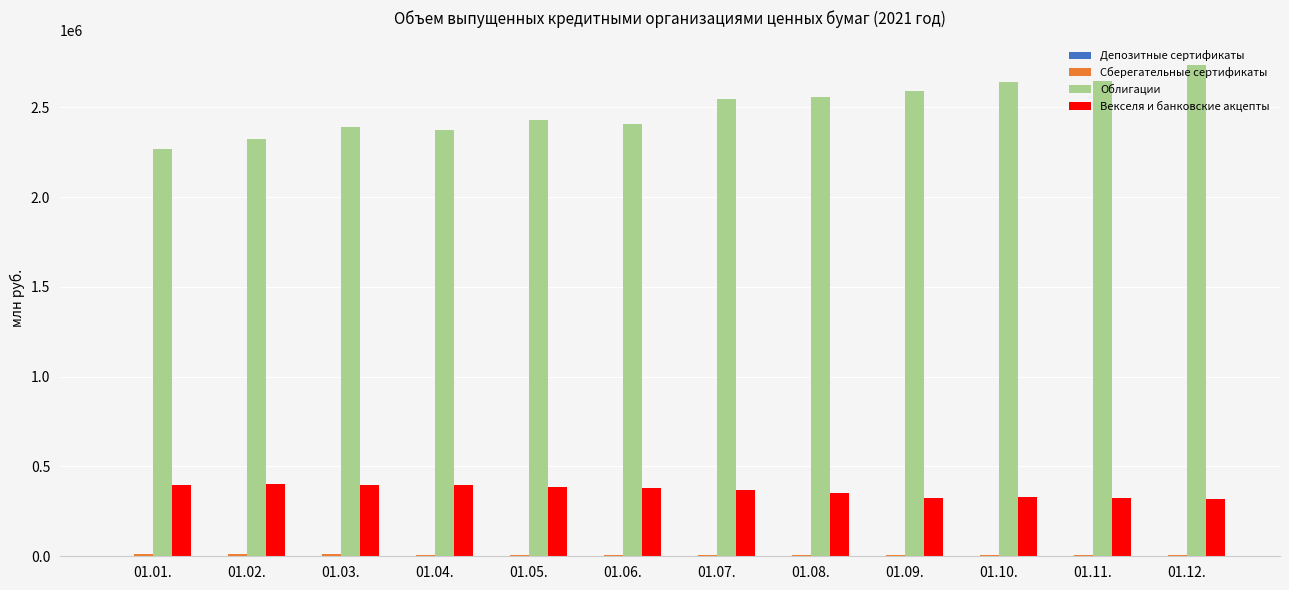

What value does the Облигации series have at 01.03.?

2391344.0